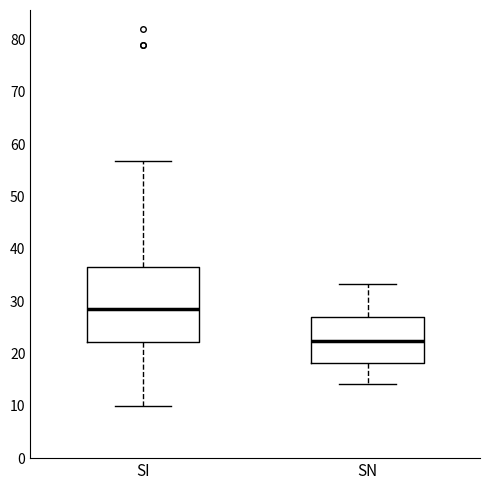

Where does the upper whisker of the box for SI end on the y-axis? The values are not printed on the chart, so give them approximately, as read against the axis.

57